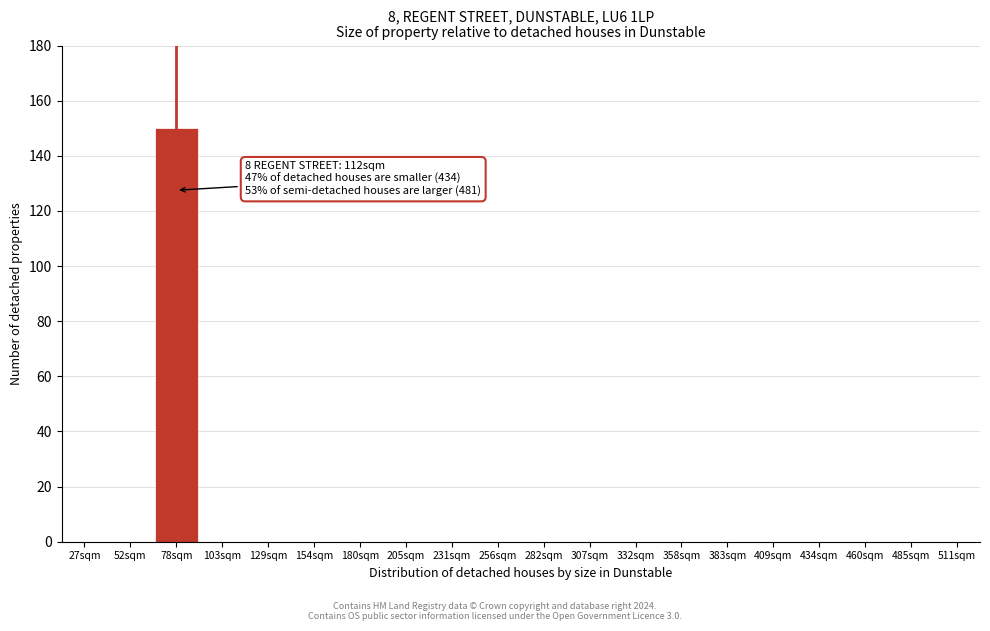

Reading right to left, list all the values displayed in this chart.

511sqm=0	485sqm=0	460sqm=0	434sqm=0	409sqm=0	383sqm=0	358sqm=0	332sqm=0	307sqm=0	282sqm=0	256sqm=0	231sqm=0	205sqm=0	180sqm=0	154sqm=0	129sqm=0	103sqm=0	78sqm=150	52sqm=0	27sqm=0